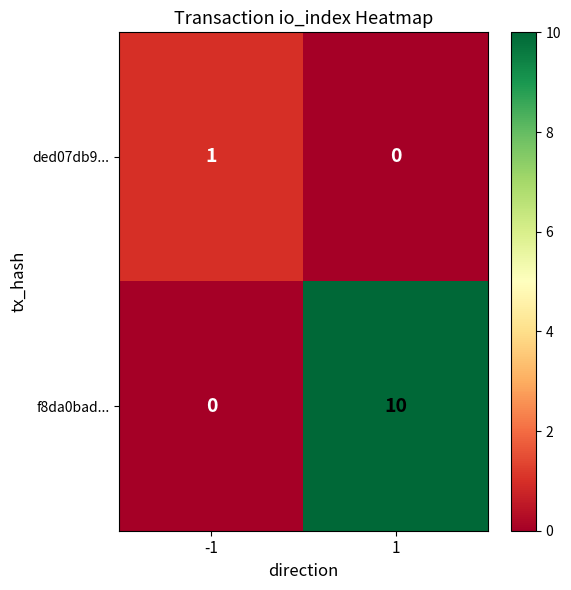

What is the difference between the f8da0bad... values at -1 and 1?

10